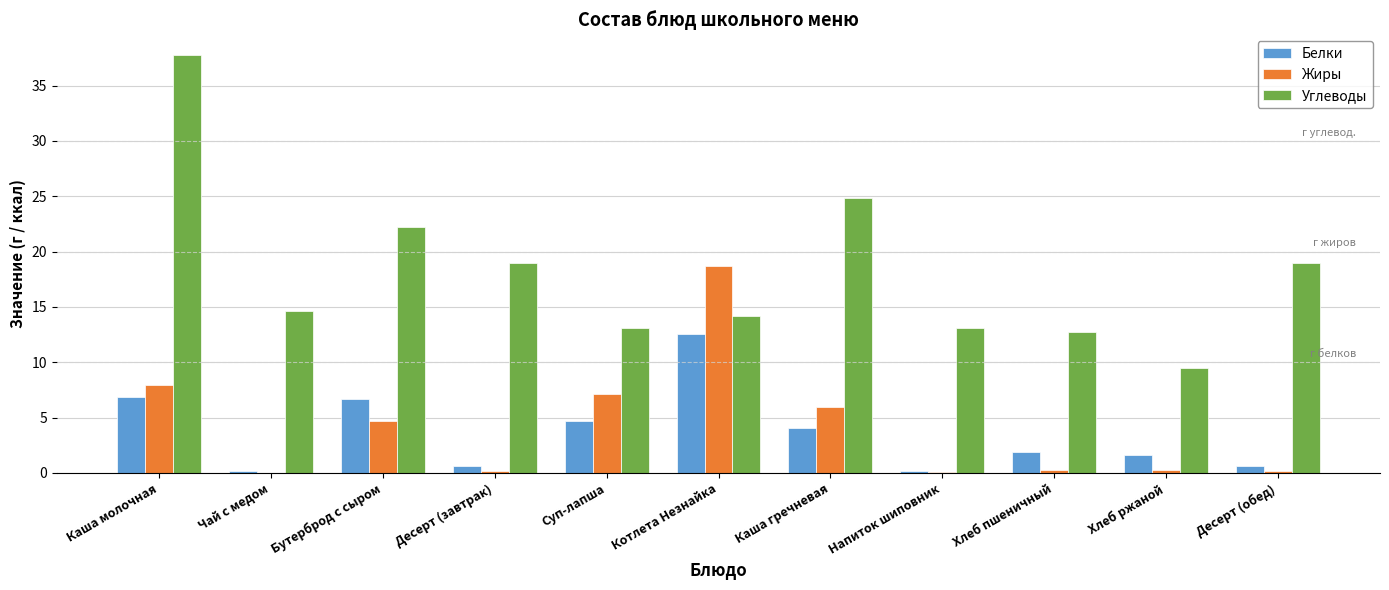

Which series changed the most between Каша молочная and Хлеб ржаной?

Углеводы